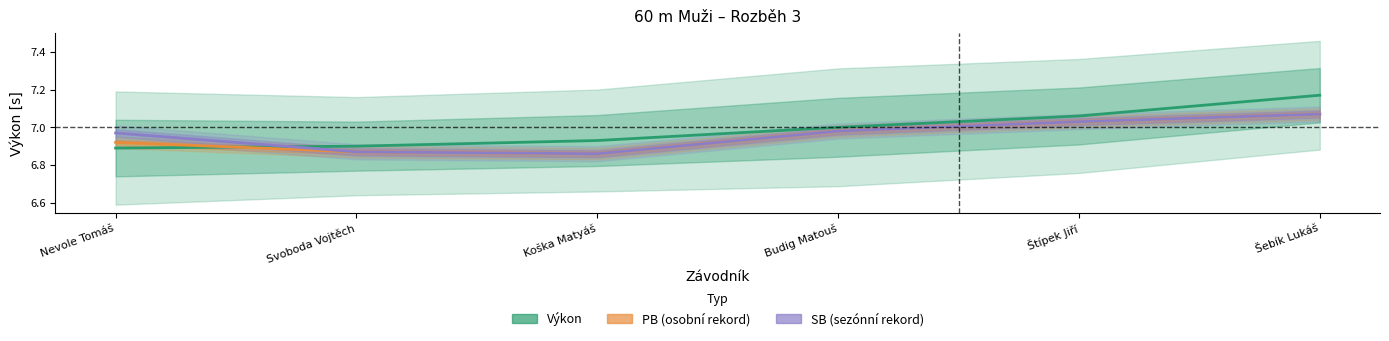

What is the highest value of the Výkon series?

7.2